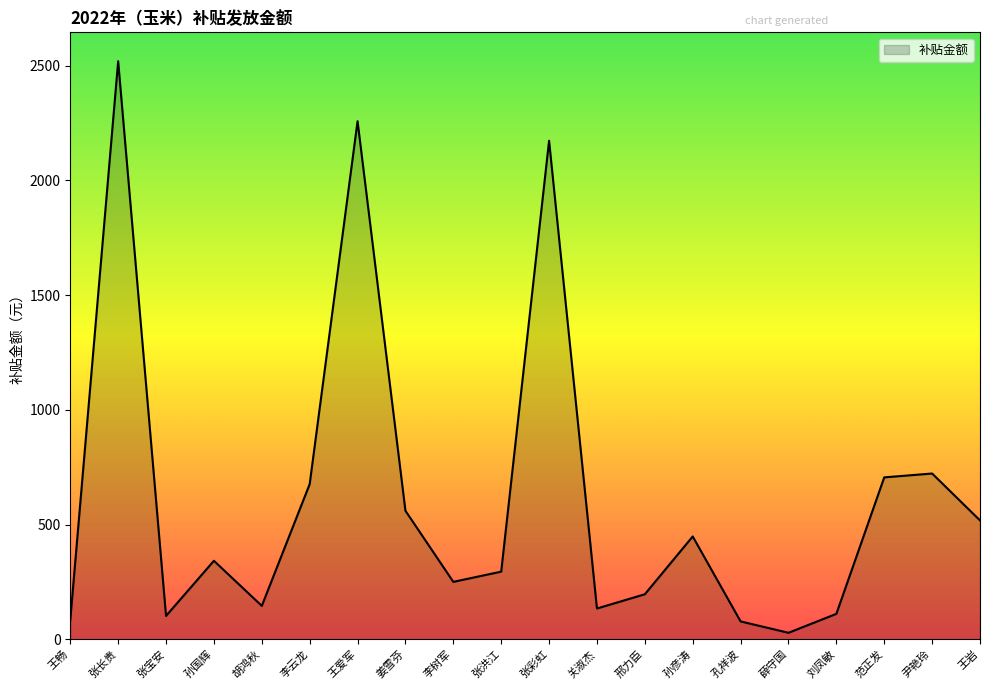

What is the difference between the maximum and minimum values?

2492.0